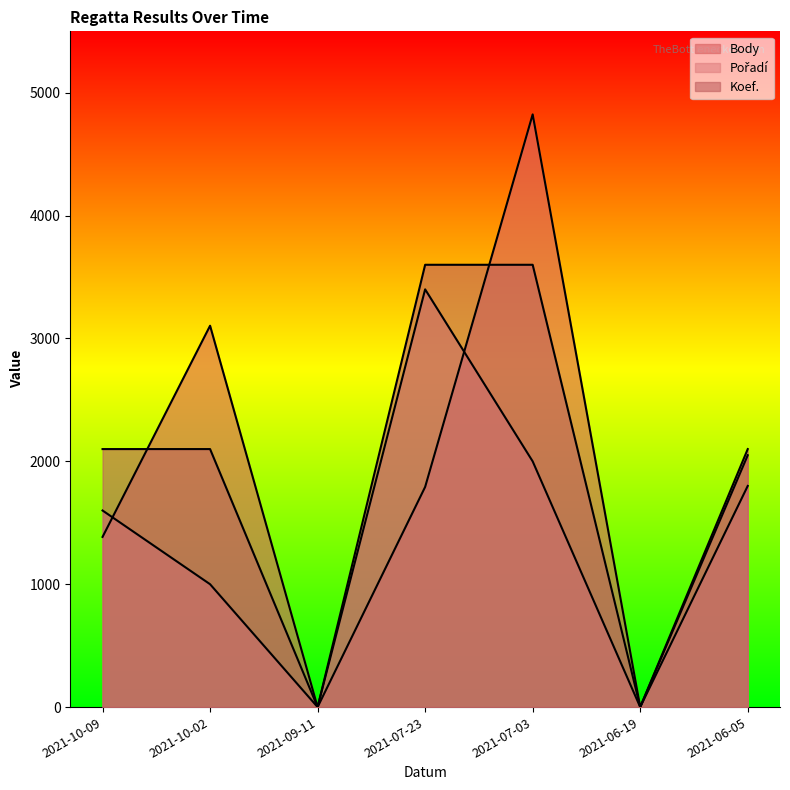

What is the sum of all Body values?

13155